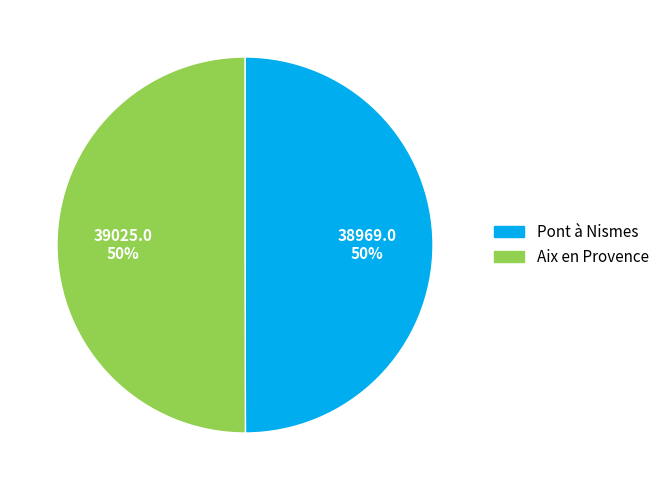

To the nearest percent, what is the average slice percentage?

50%